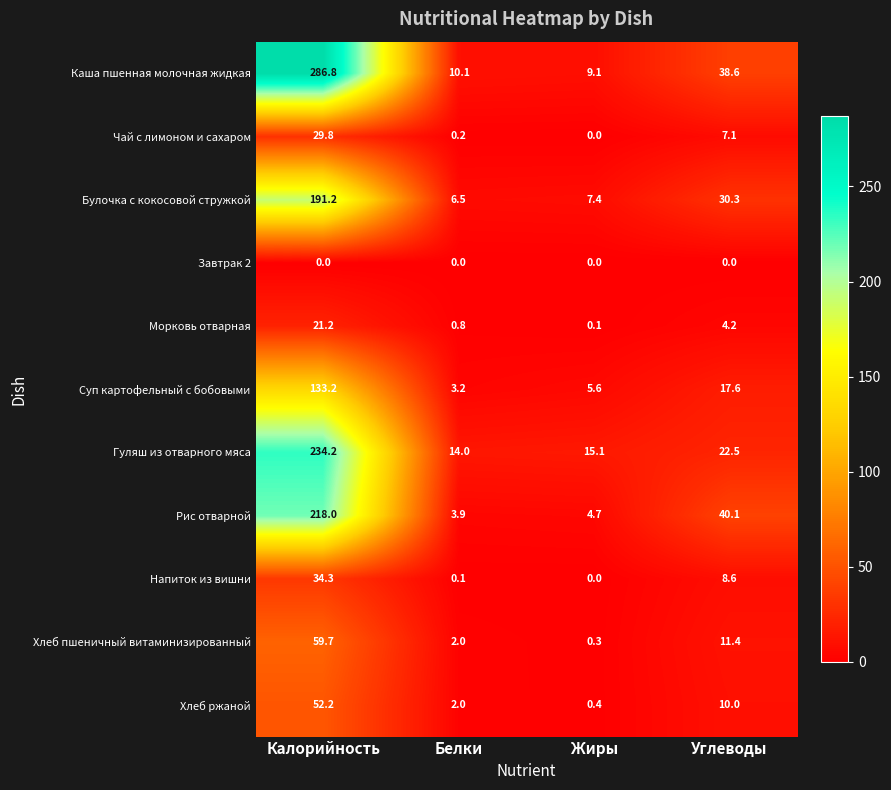

What is the average value of the Напиток из вишни series?

10.8